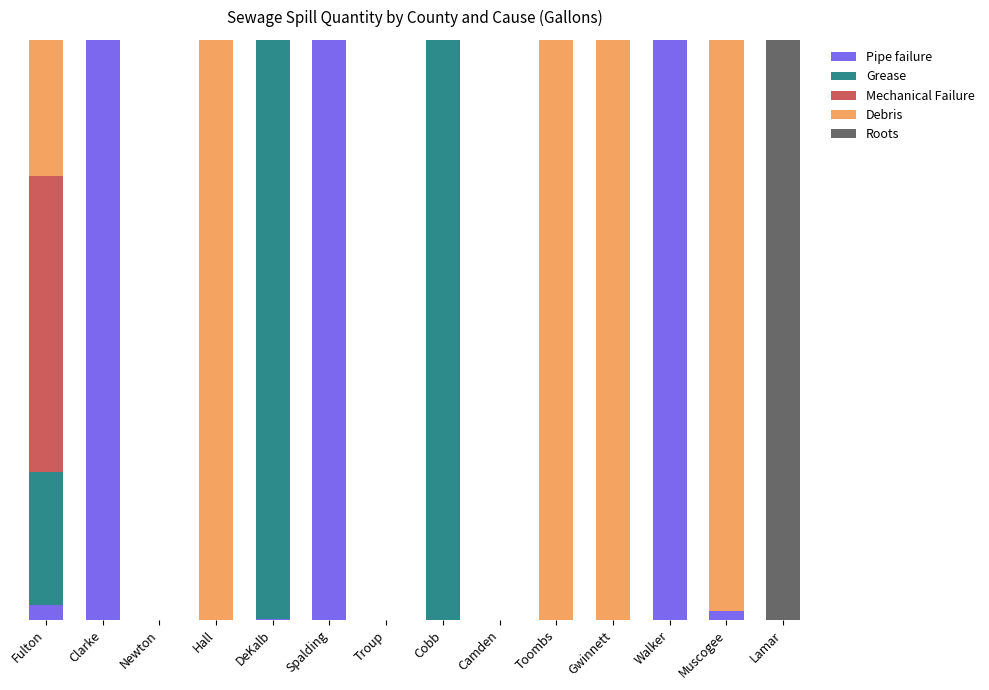

Are the bars grouped side by side (vs. stacked)?

No